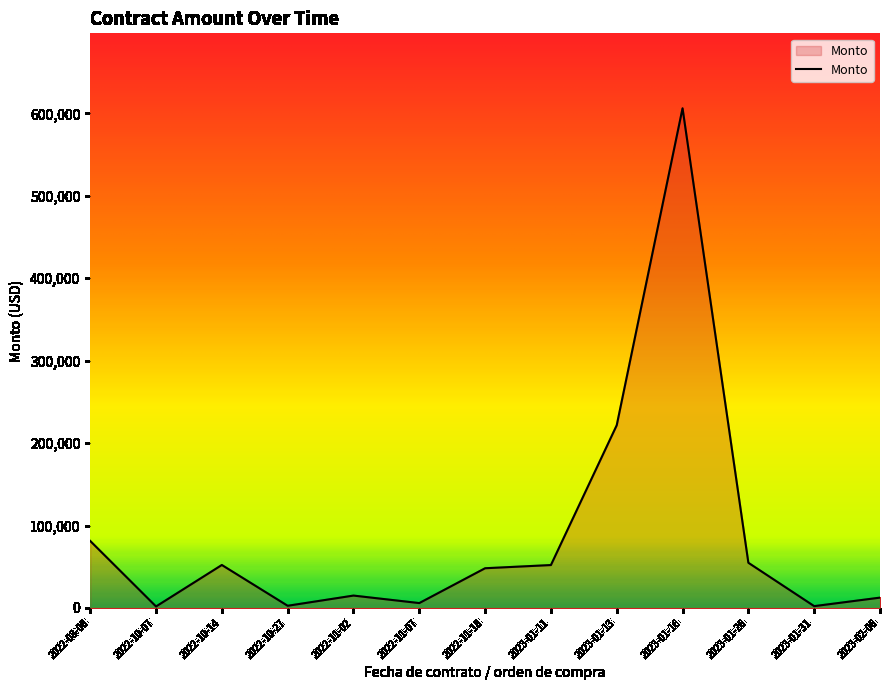

The chart shows a value of 5900.0 at 2022-11-07. True or false?

True